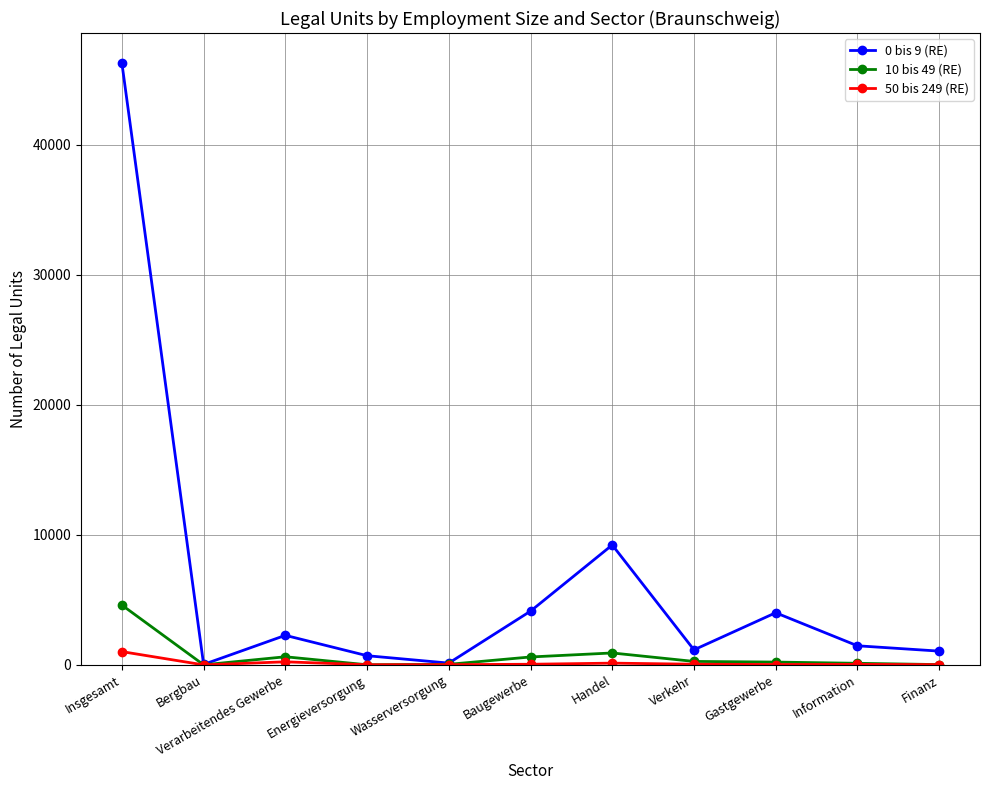

Does the chart have visible grid lines?

Yes